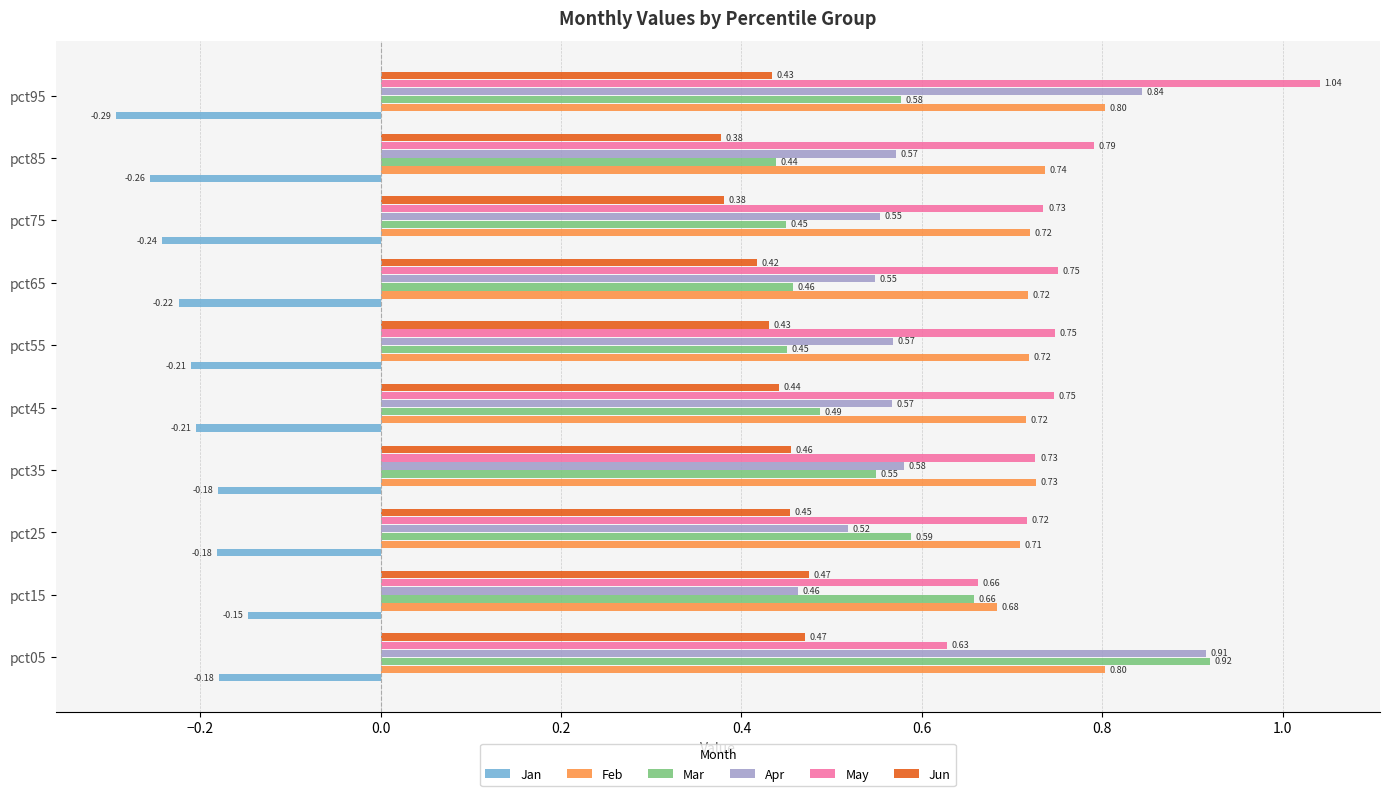

At which category is the sum across all series the highest?

pct05